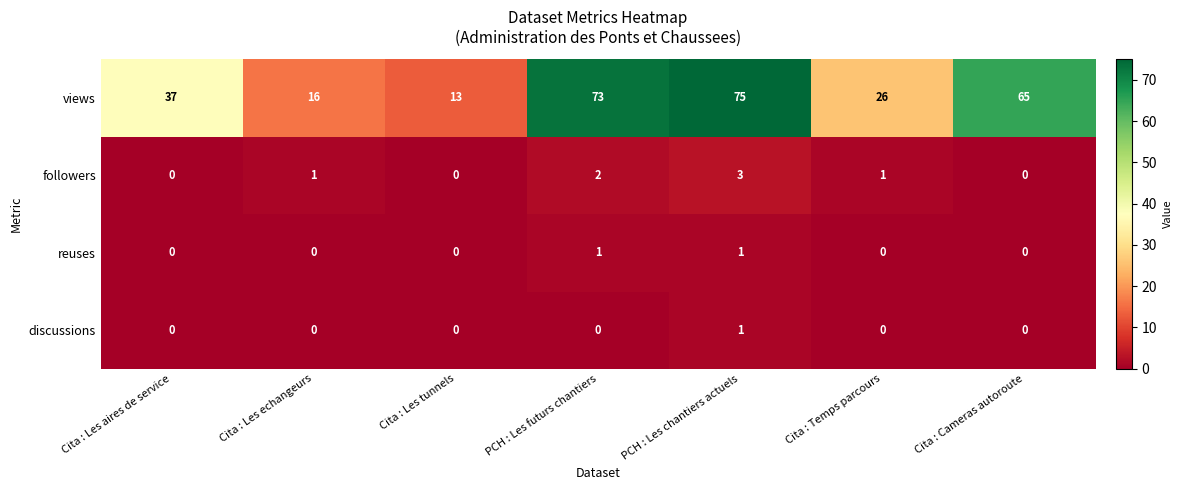

Is it true that views equals 16 at Cita : Les echangeurs?

True